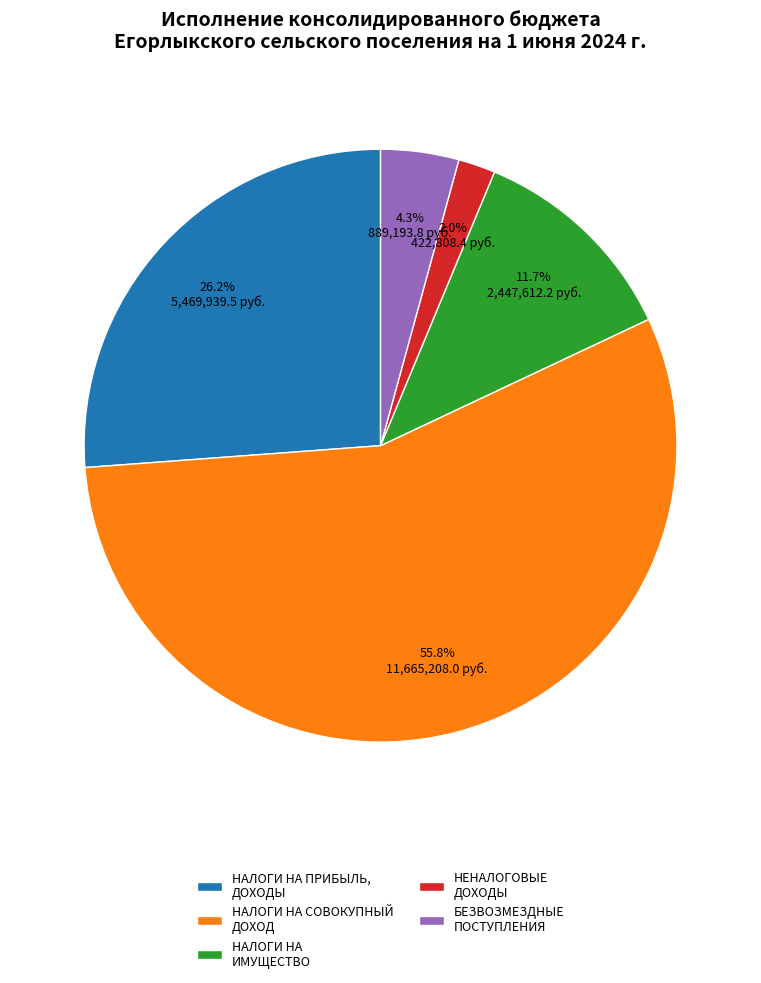

To the nearest percent, what portion does НАЛОГИ НА ИМУЩЕСТВО represent?

12%